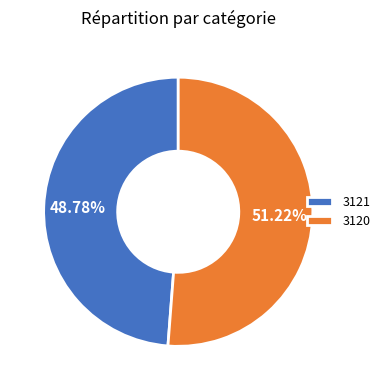

To the nearest percent, what is the combined percentage of 3121 and 3120?

100%